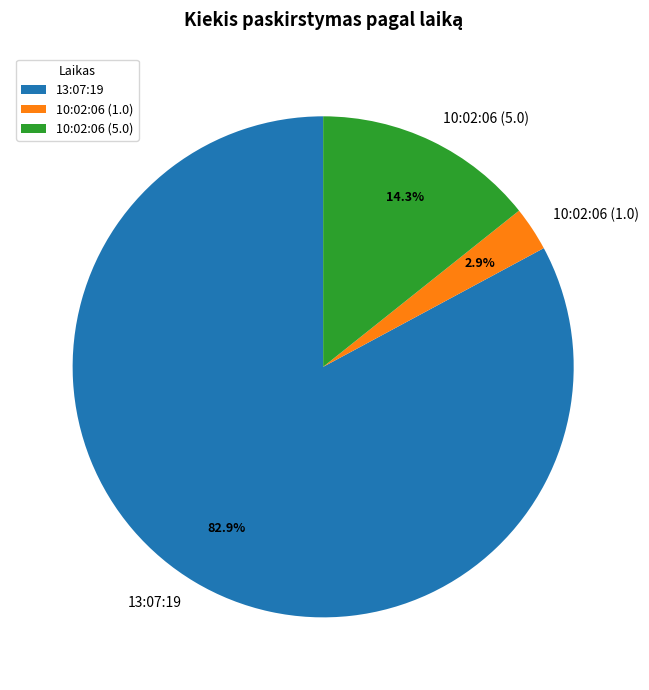

What is the ratio of the value at 10:02:06 (1.0) to the value at 10:02:06 (5.0)?

0.2